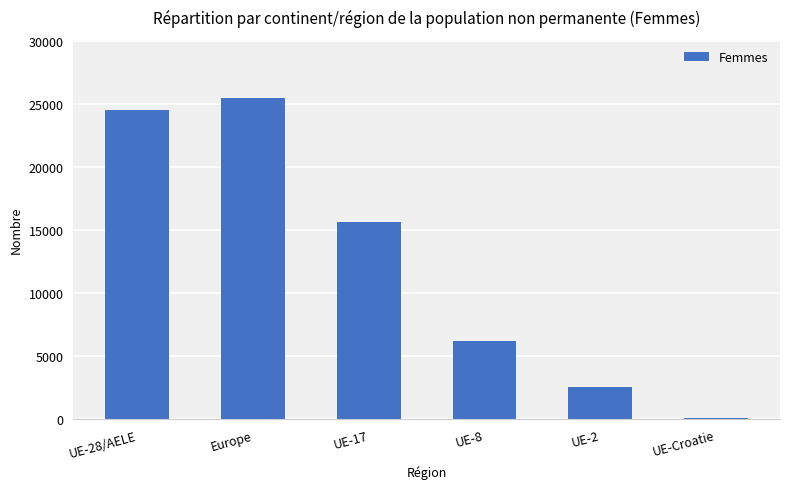

How many series are shown in this chart?

1